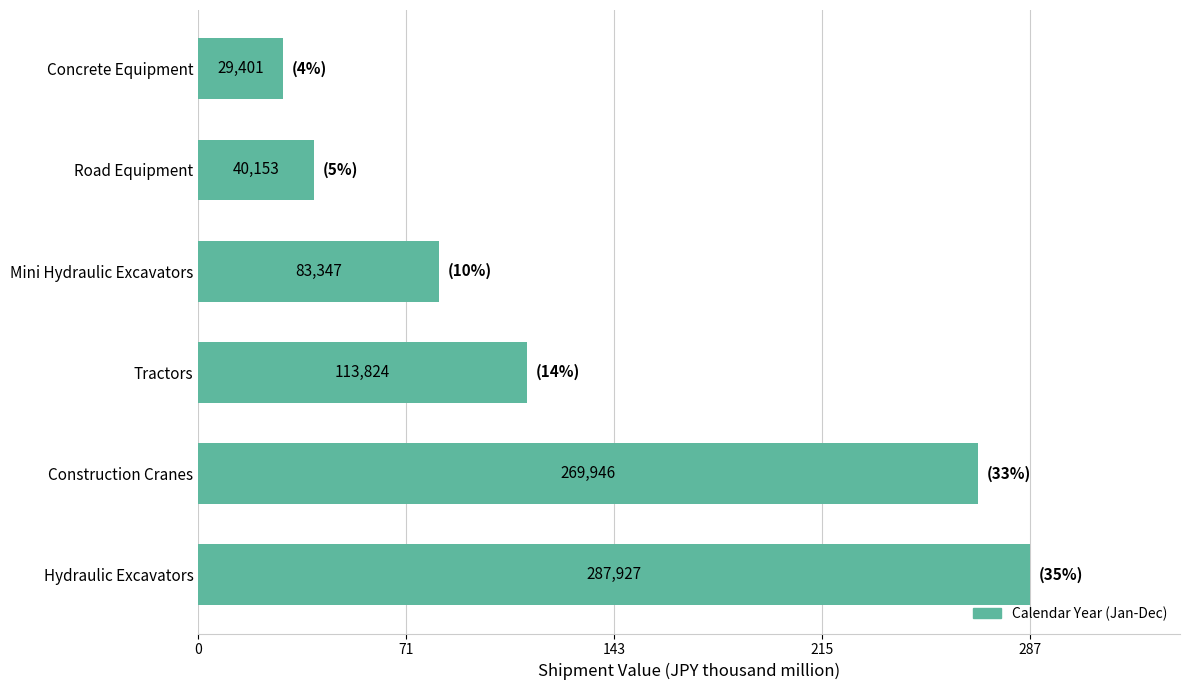

Are the bars horizontal?

Yes